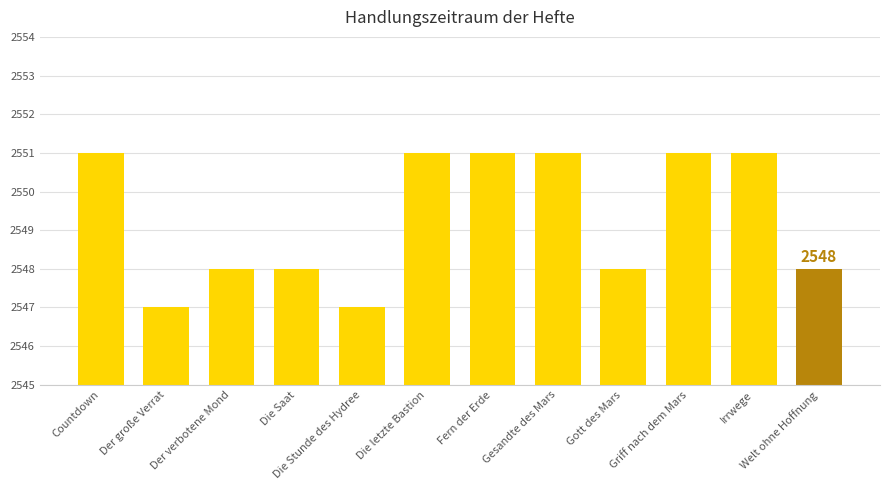

What is the label of the 5th bar from the right?

Gesandte des Mars